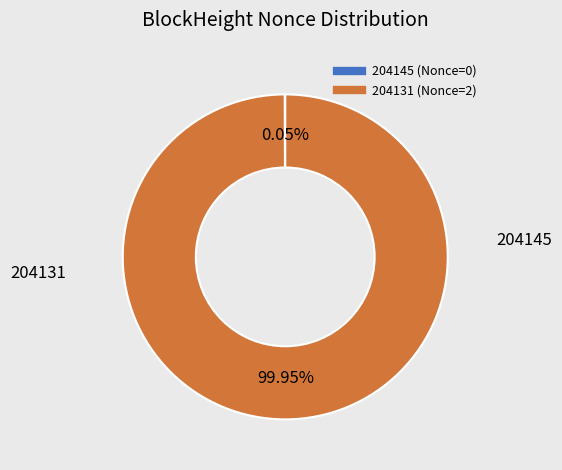

Does any single category account for the majority?

Yes